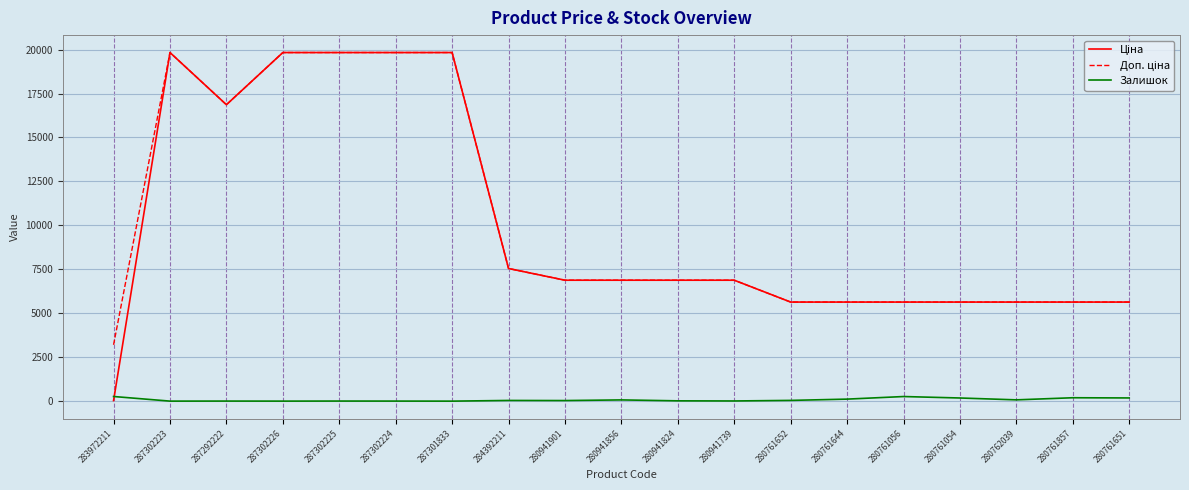

Is it true that Залишок equals 5.0 at 287302225?

True